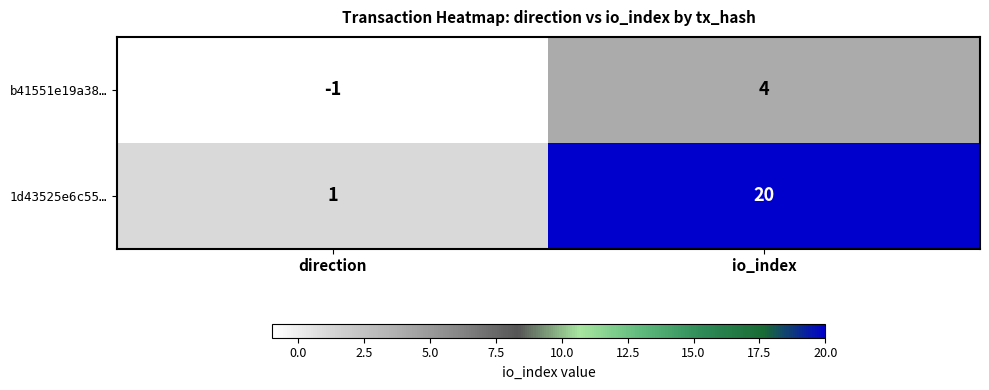

True or false: b41551e19a38… has a value of 4 at io_index.

True